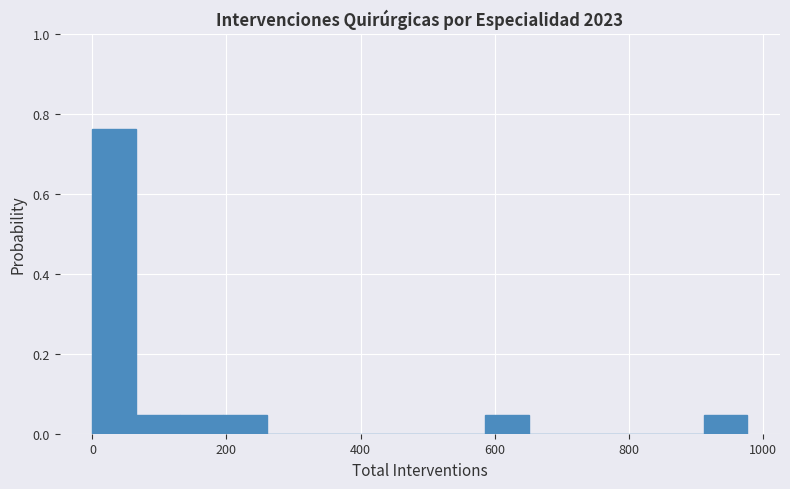

Around what value on the x-axis is the tallest bar? Give the approximate position of its centre, as read against the axis.

40